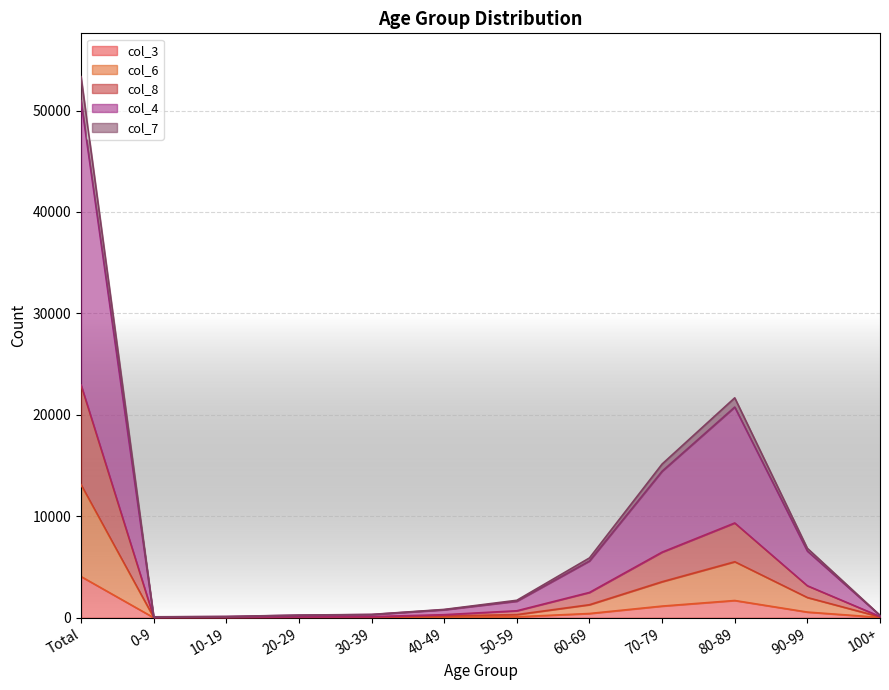

Where is the first local maximum for col_6?

80-89